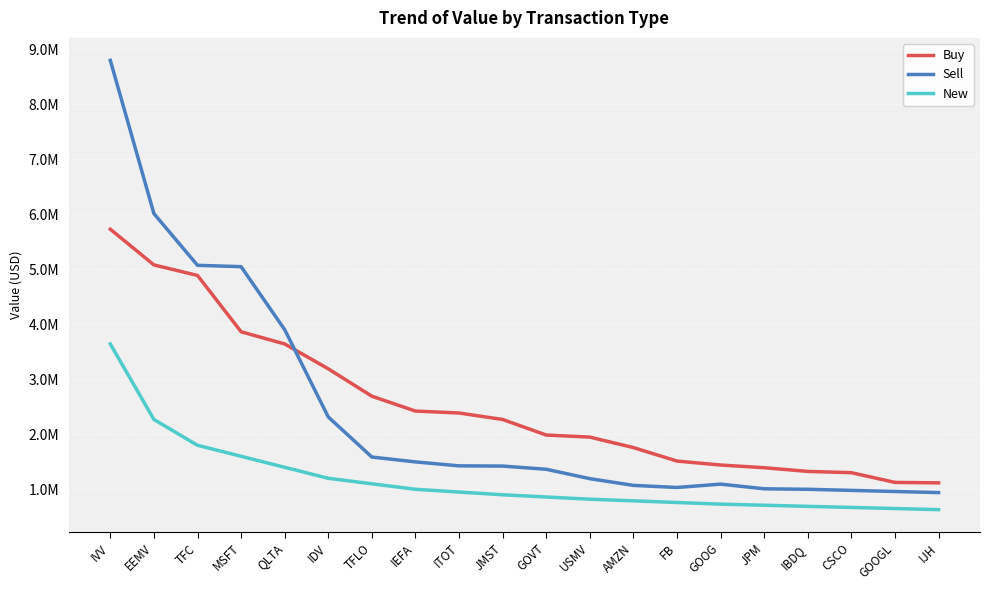

At which category does the chart reach its minimum across all series?

IJH